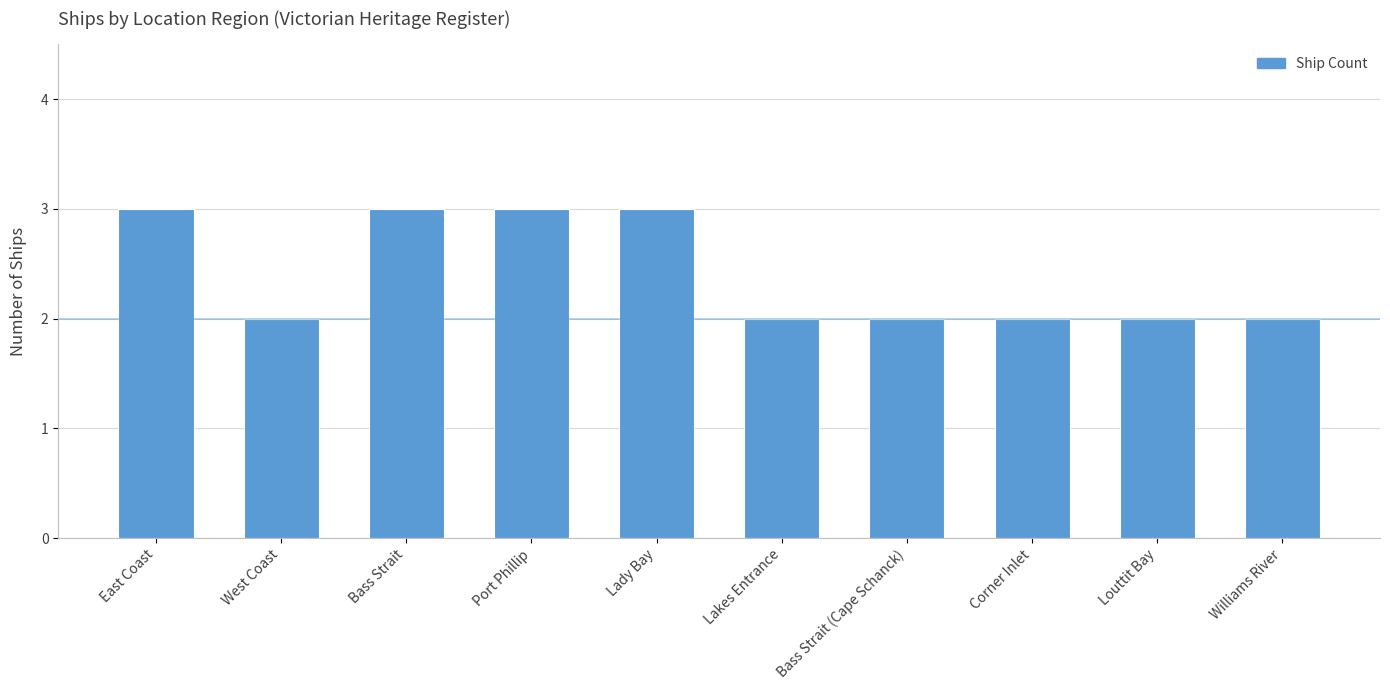

Which has a higher value, Lakes Entrance or Bass Strait?

Bass Strait